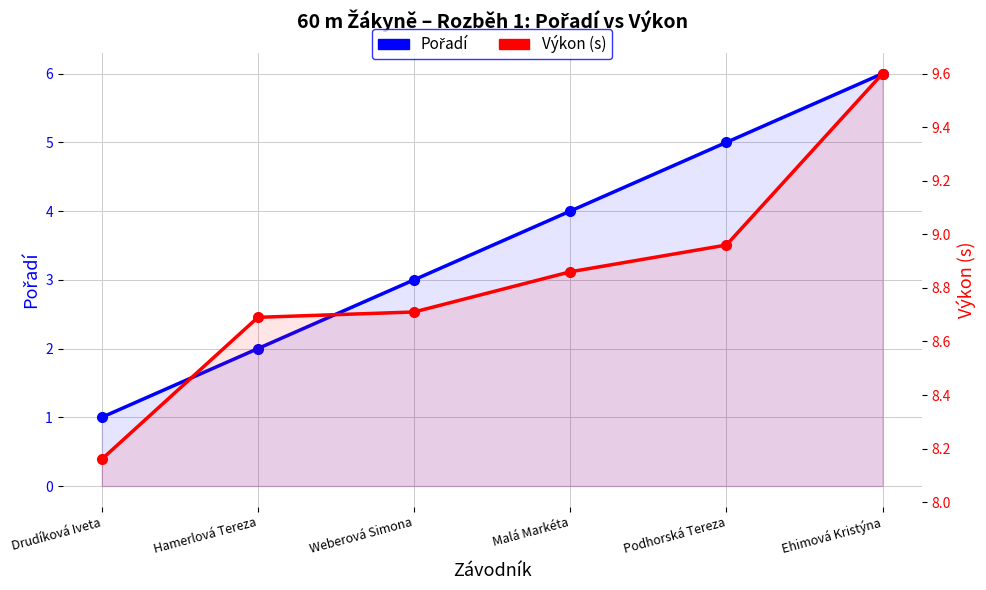

What position from the right is Weberová Simona?

4